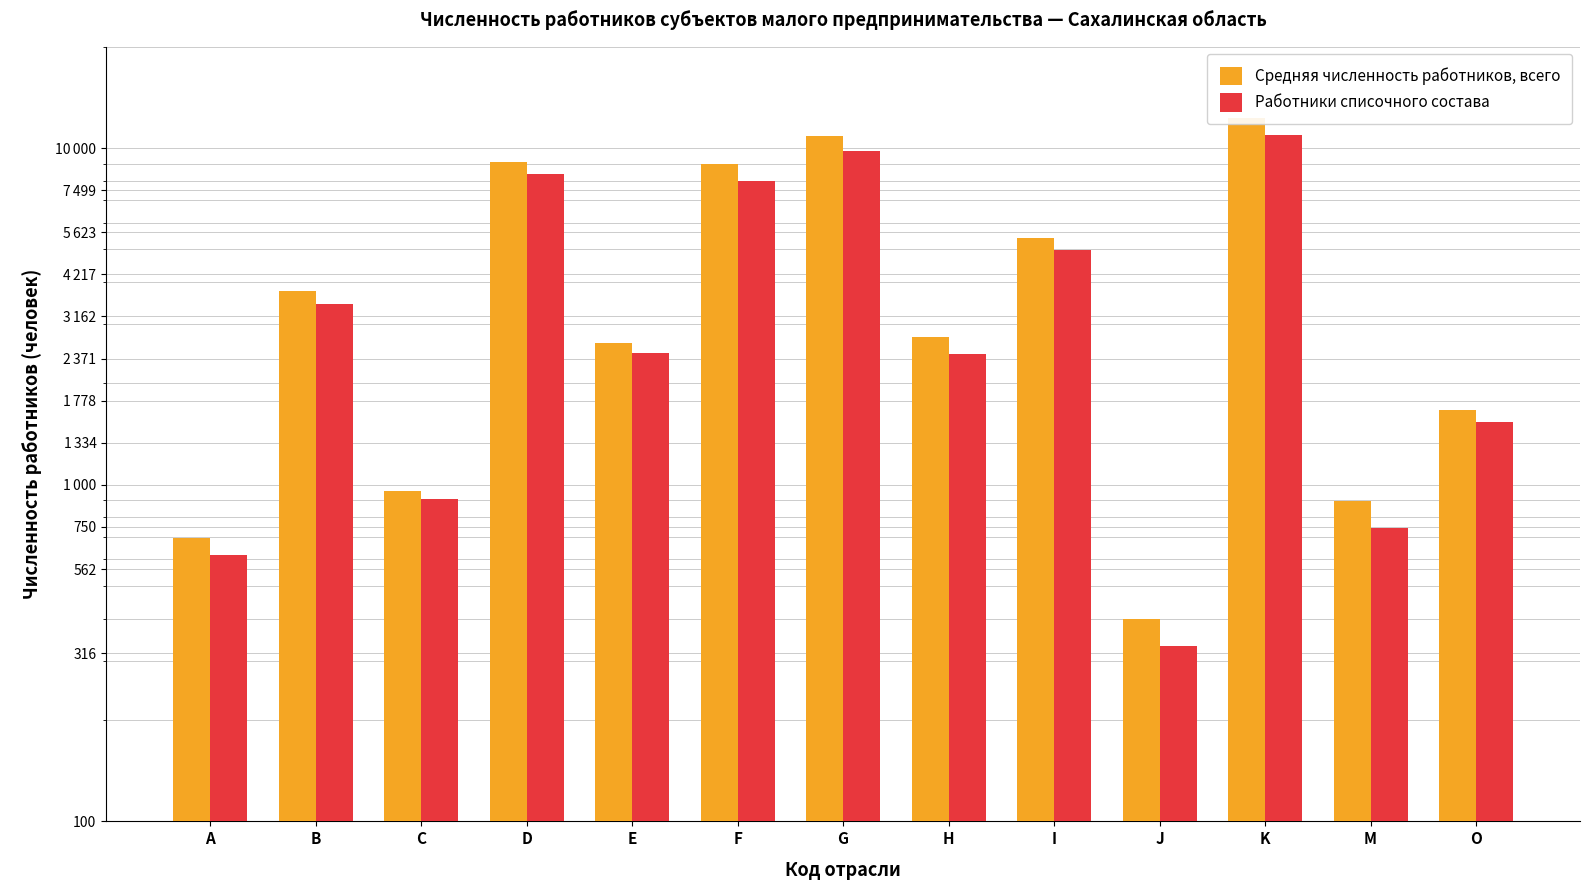

Reading left to right, transcribe all the data shown in this chart.

Средняя численность работников, всего: A=696	B=3767	C=956	D=9126	E=2646	F=8970	G=10835	H=2755	I=5411	J=399	K=12323	M=893	O=1669
Работники списочного состава: A=618	B=3442	C=907	D=8396	E=2455	F=8010	G=9832	H=2450	I=4993	J=333	K=10930	M=742	O=1538